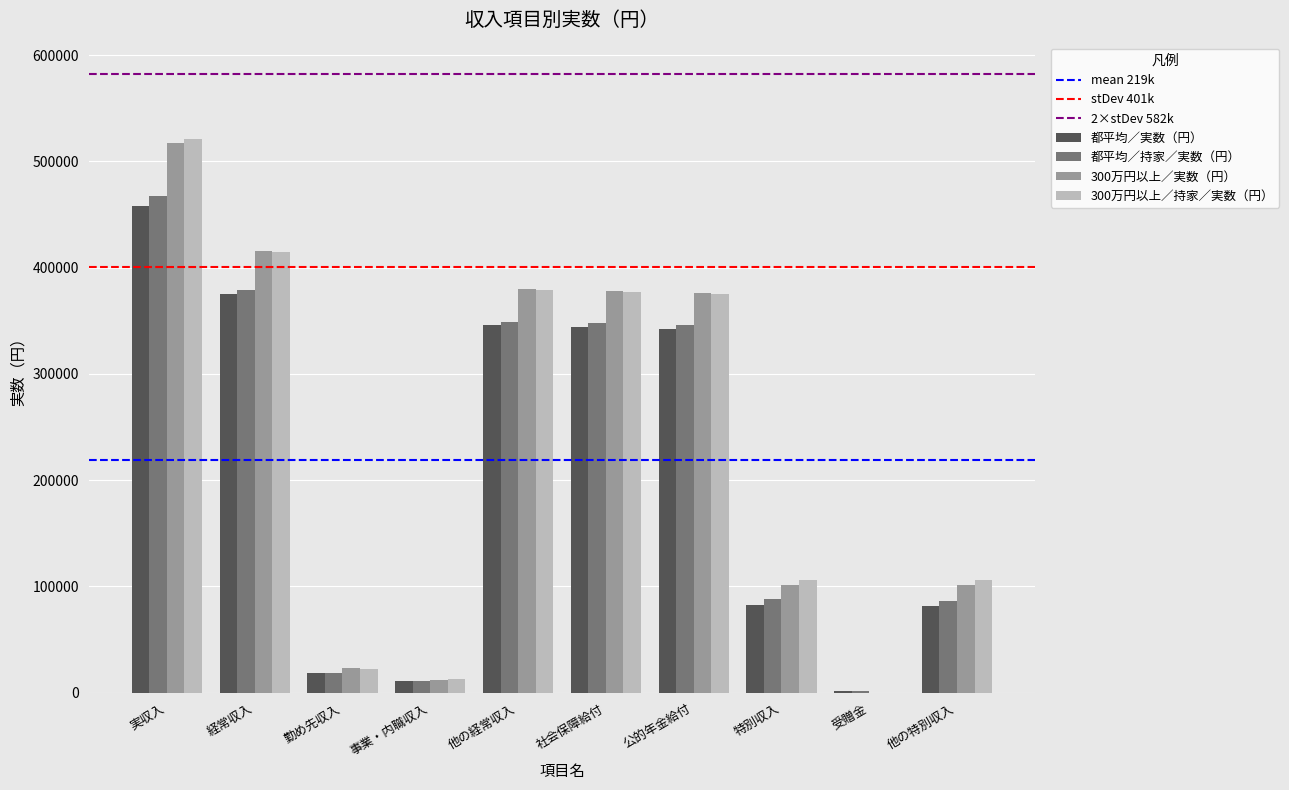

What is the sum of the 都平均／持家／実数（円） values at 社会保障給付 and 実収入?

814758